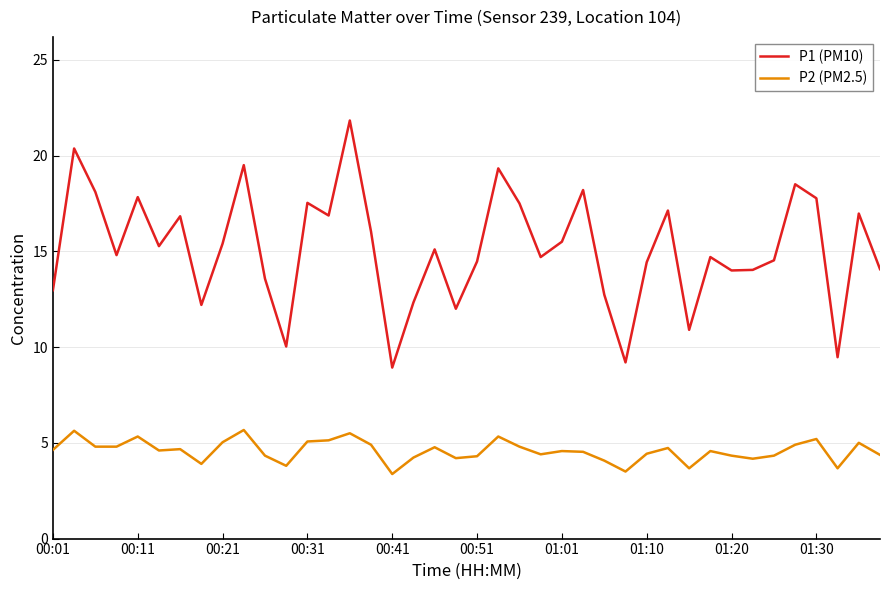

Which series has the largest total across all categories?

P1 (PM10)